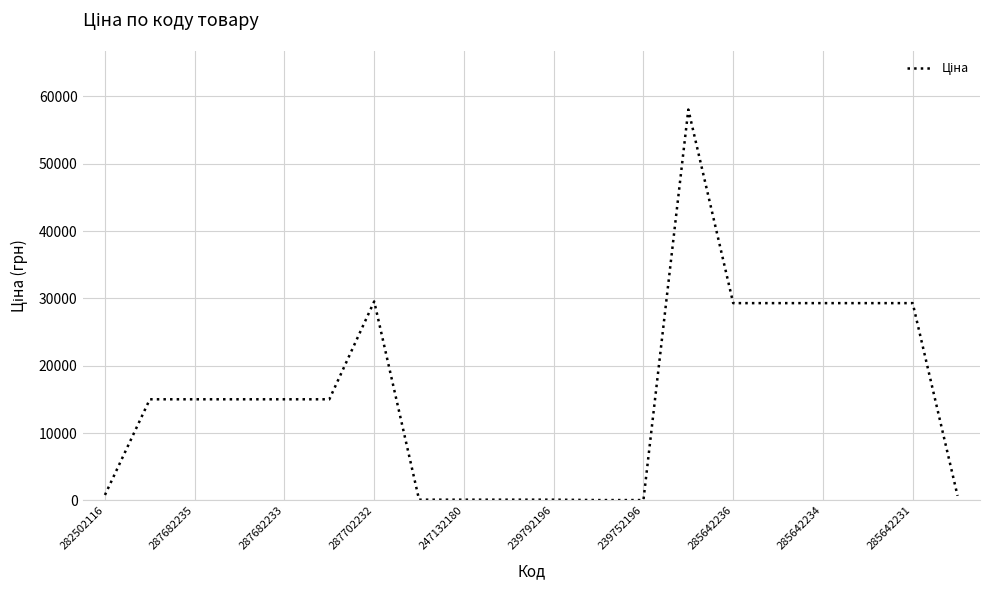

What is the difference between the maximum and minimum values?

57980.4